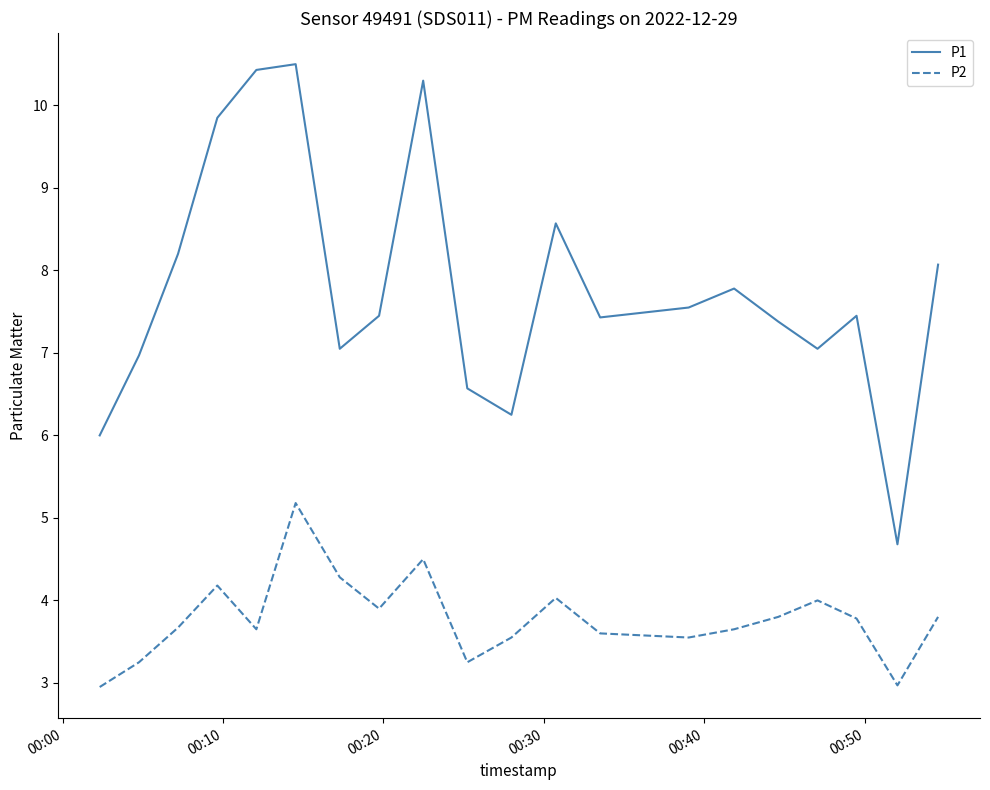

True or false: P2 and P1 intersect in this chart.

False